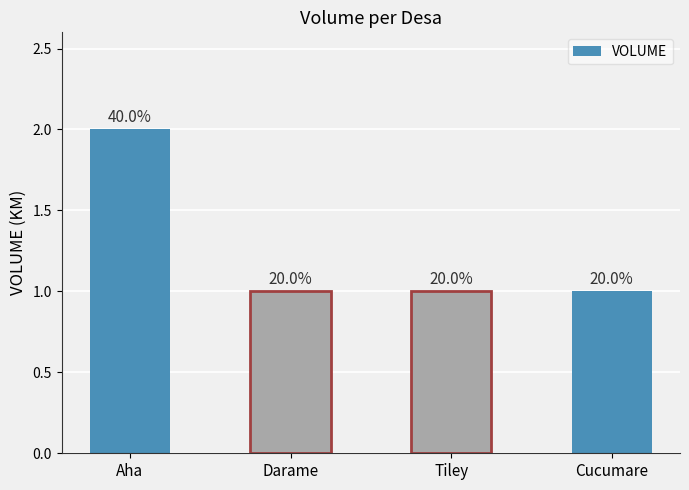

List the labels in order of value, smallest first.

Darame, Tiley, Cucumare, Aha